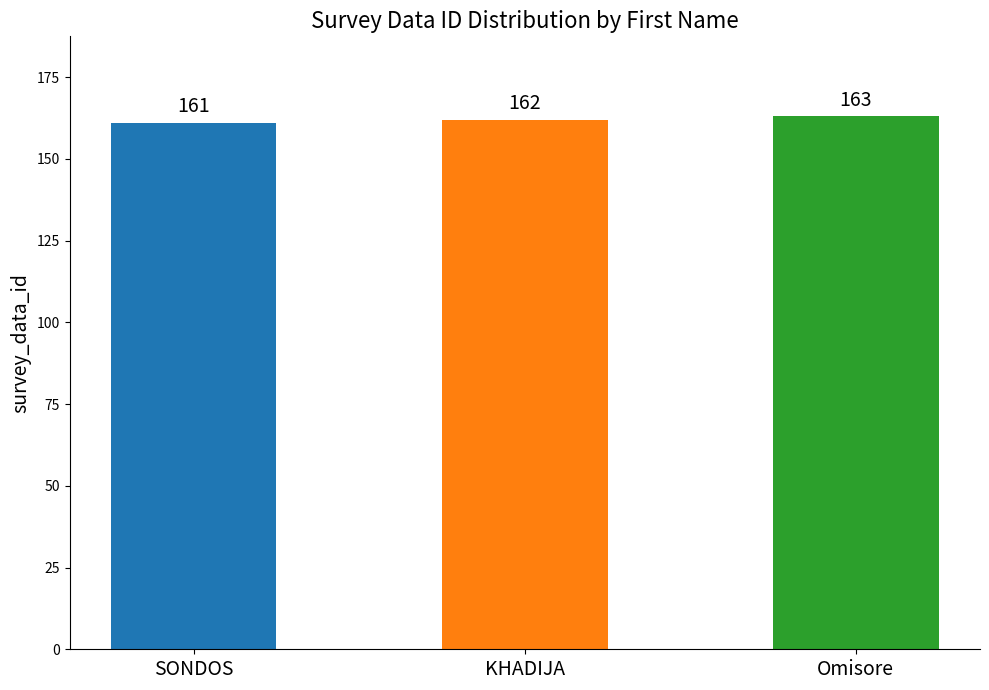

What is the label of the 2nd bar from the right?

KHADIJA